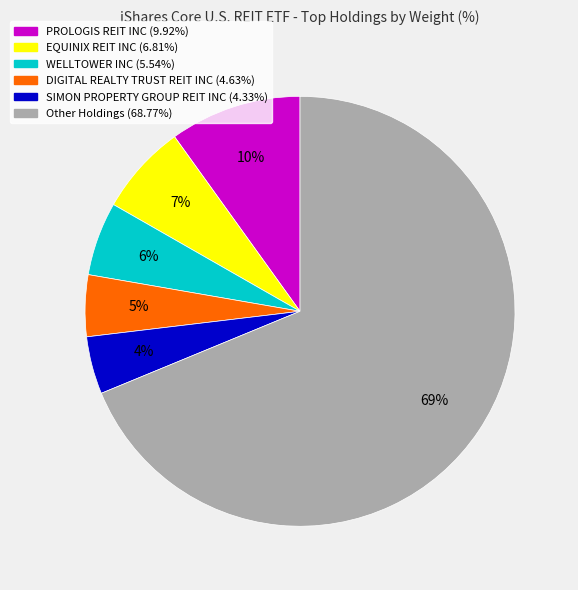

Which category has the biggest portion of the pie?

Other Holdings